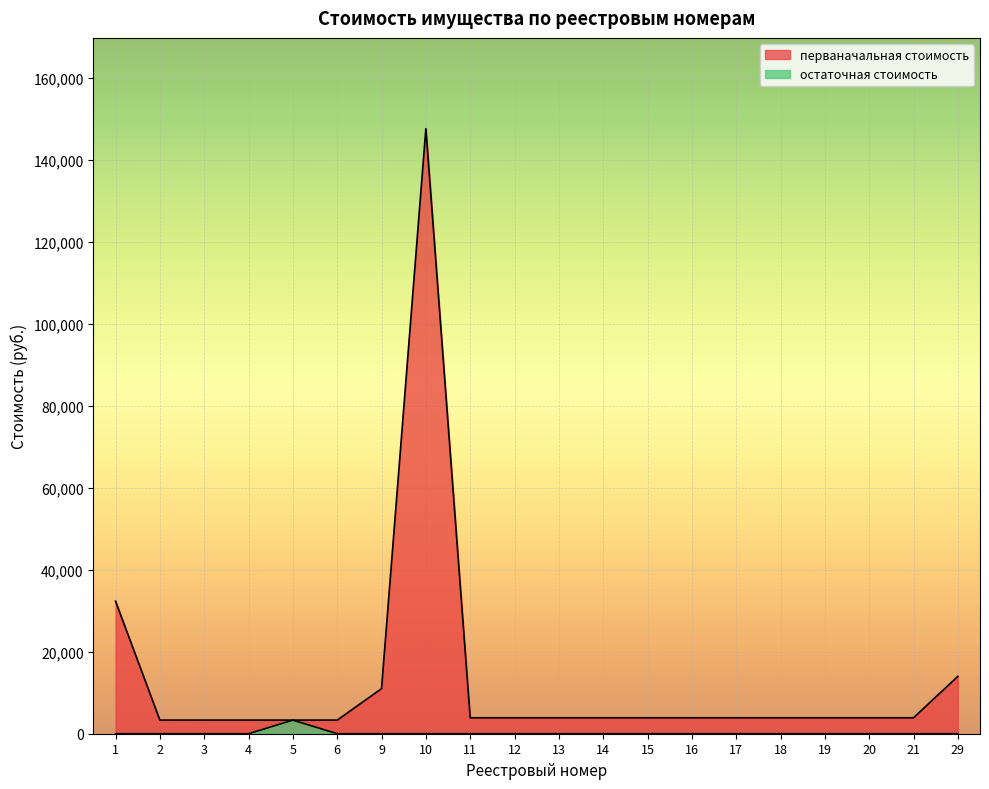

At which category does остаточная стоимость reach its first local peak?

5